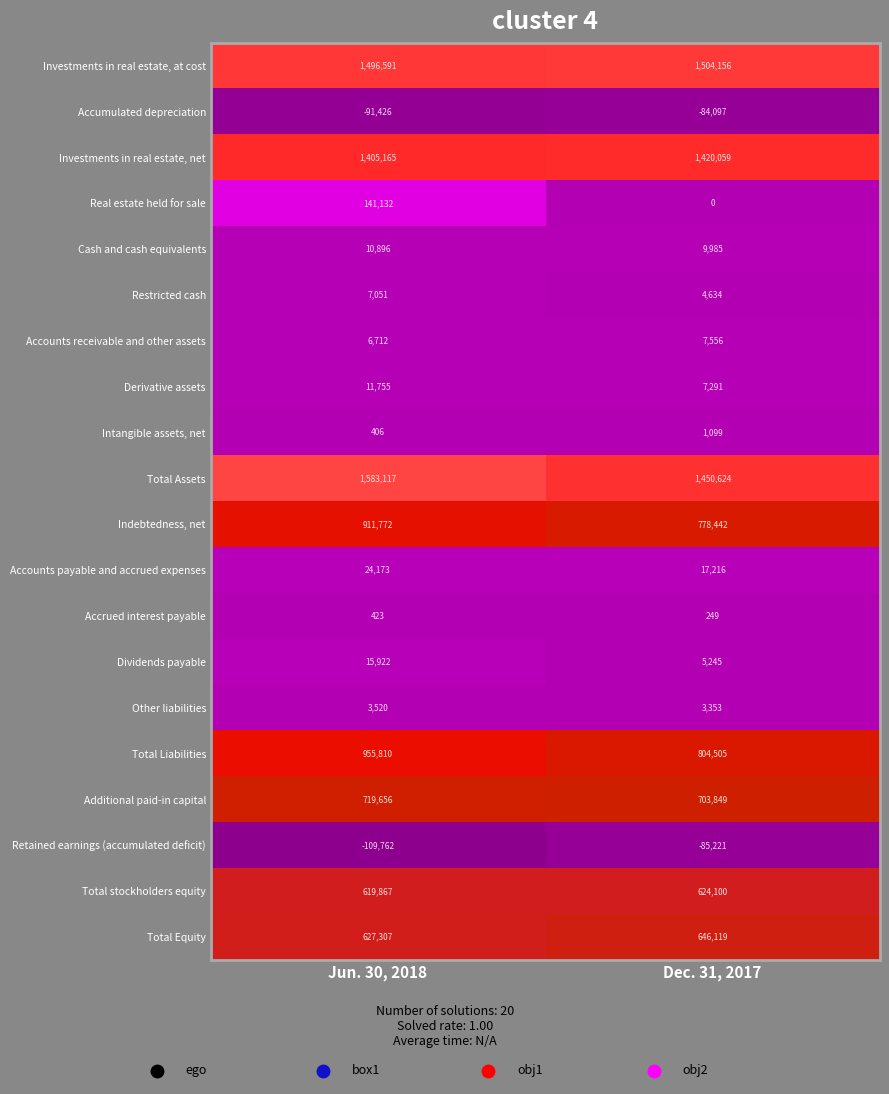

What is the sum of the Other liabilities values at Dec. 31, 2017 and Jun. 30, 2018?

6873